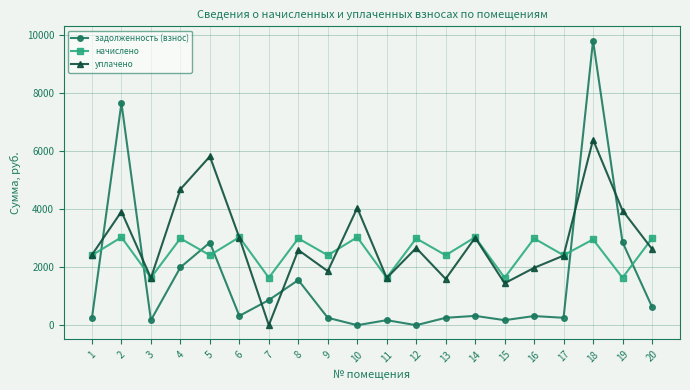

Where is the first local minimum for уплачено?

3